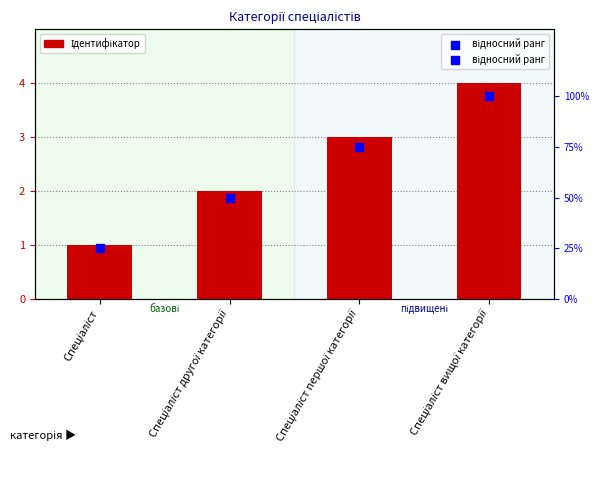

At how many categories does at least one series exceed 32?

3